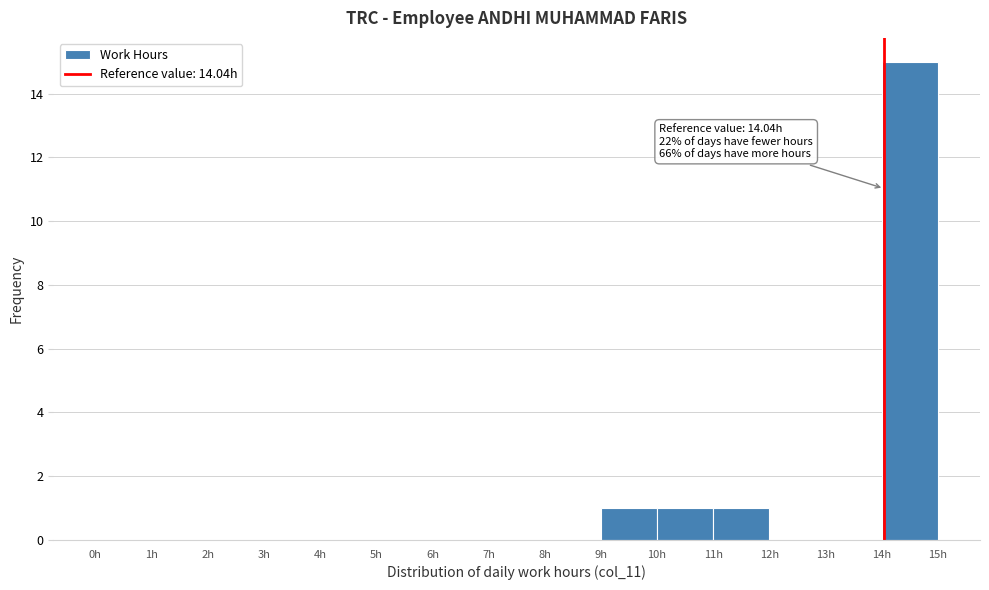

Over which range of the x-axis is the bar tallest?

14 to 15